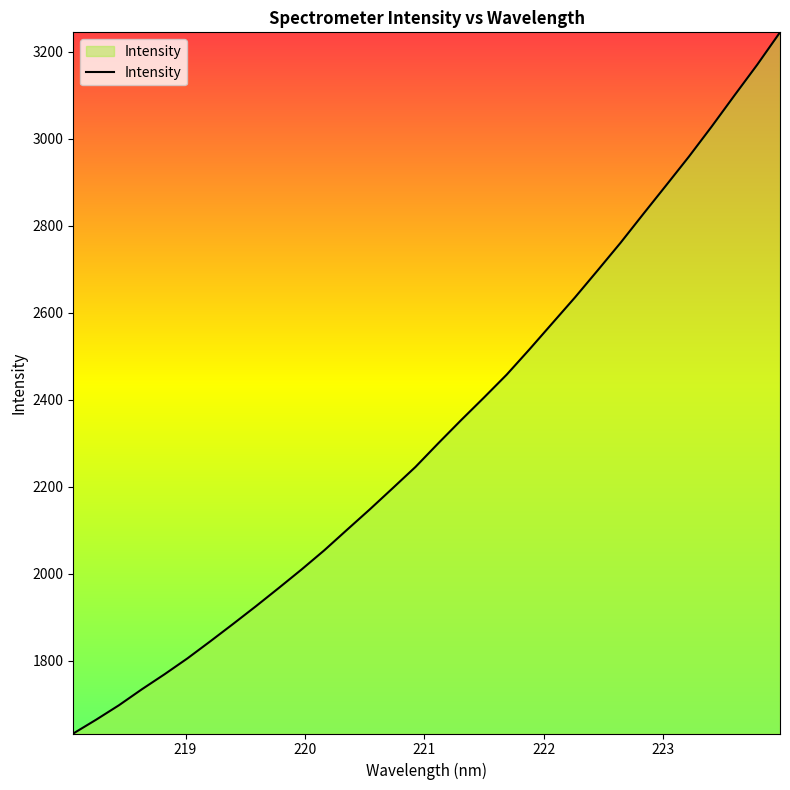

True or false: the data has more than 1 interior local peaks.

False